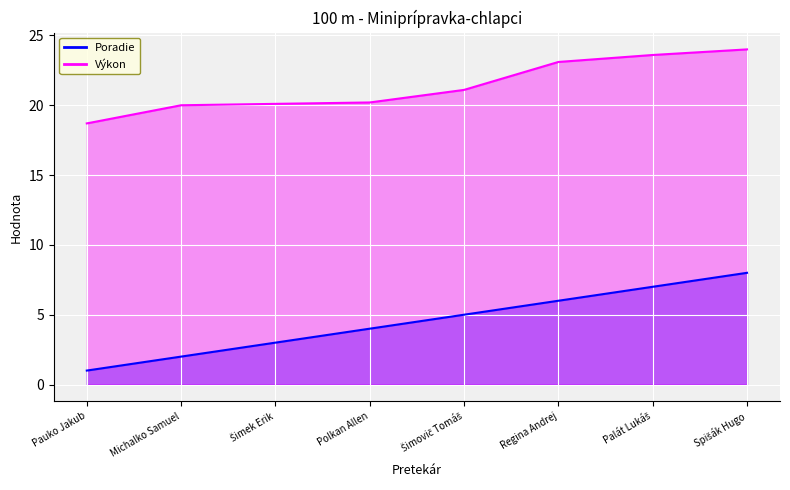

What is the greatest value displayed?

24.0